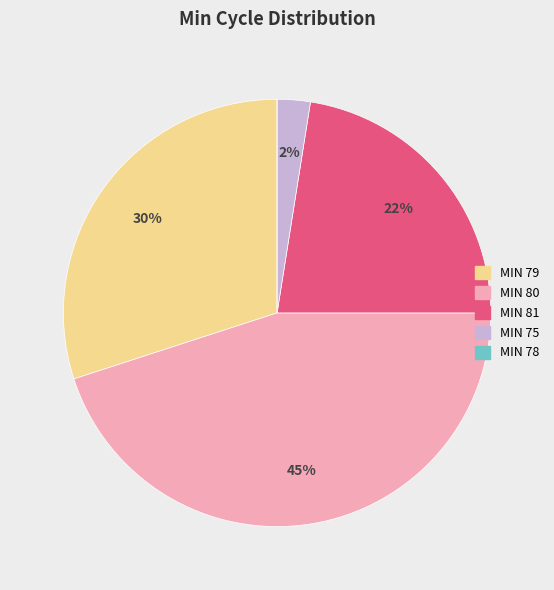

To the nearest percent, what is the difference between the largest and smallest slice percentages?

45%